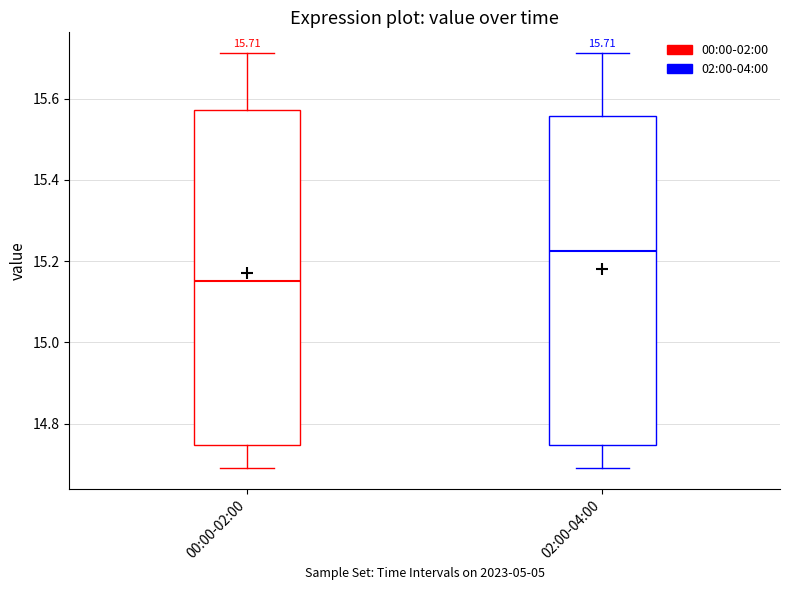

Which box's median line is the lowest?

00:00-02:00